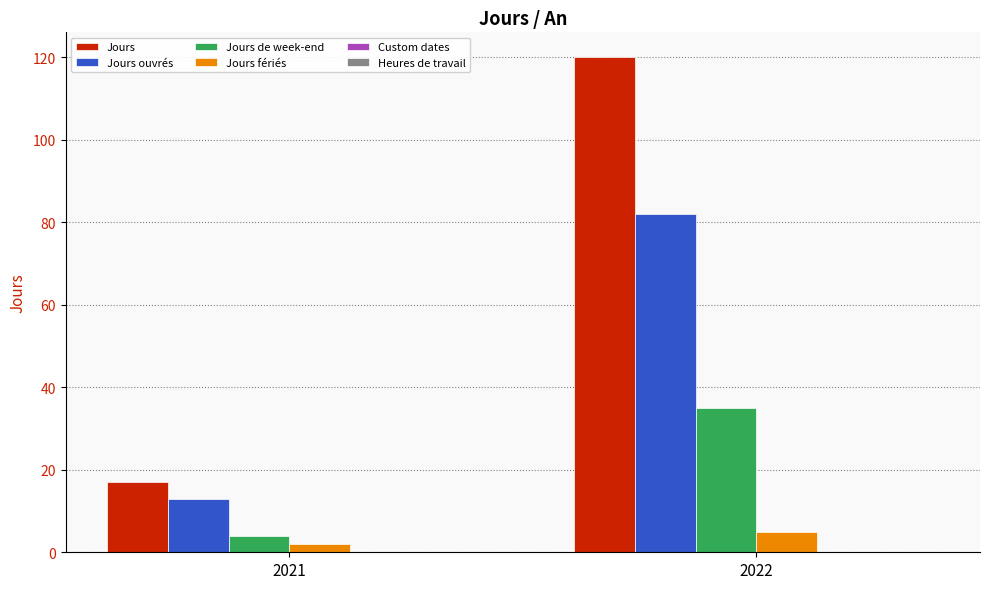

At which category is the sum across all series the highest?

2022